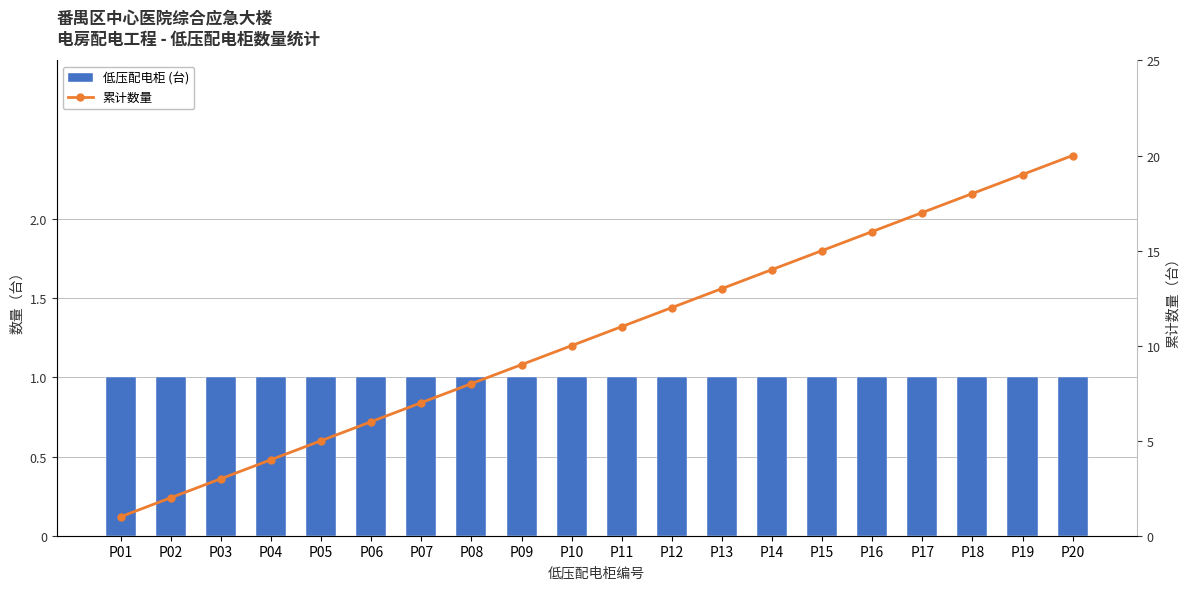

At which category is the sum across all series the highest?

P20